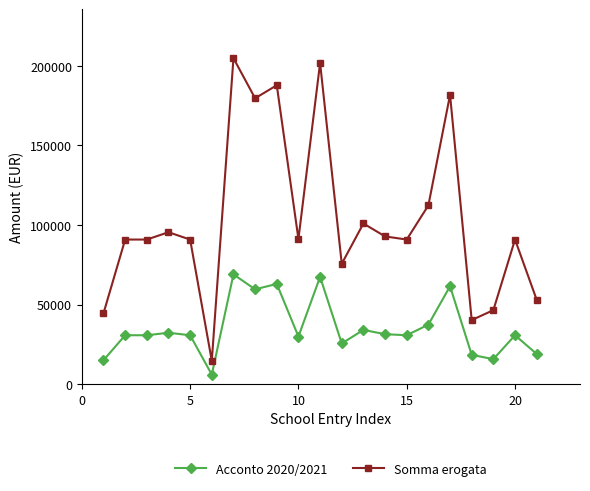

True or false: Acconto 2020/2021 has more than 1 interior local peaks.

True